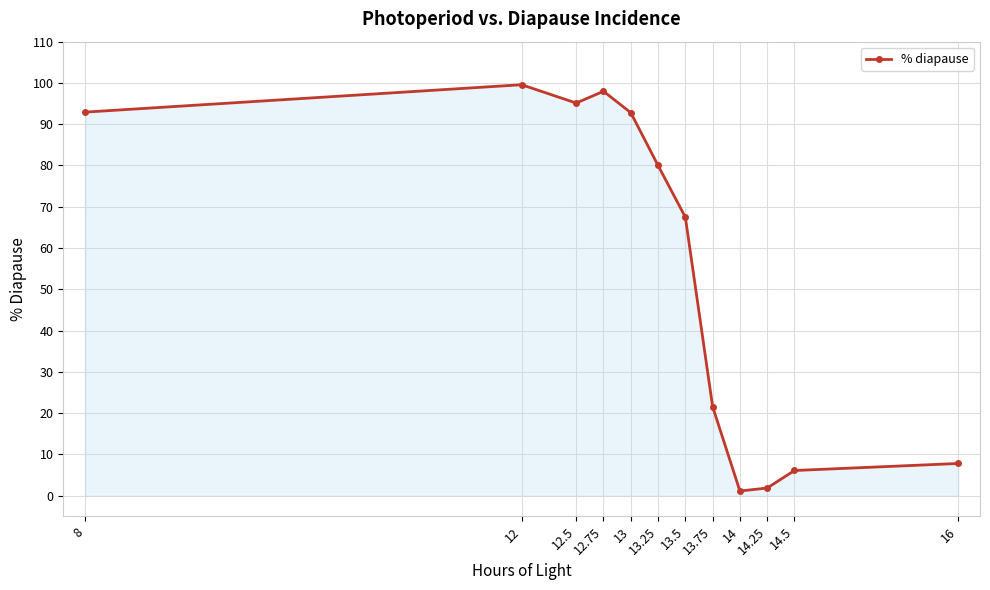

What is the change in value from 8 to 16?

-85.1